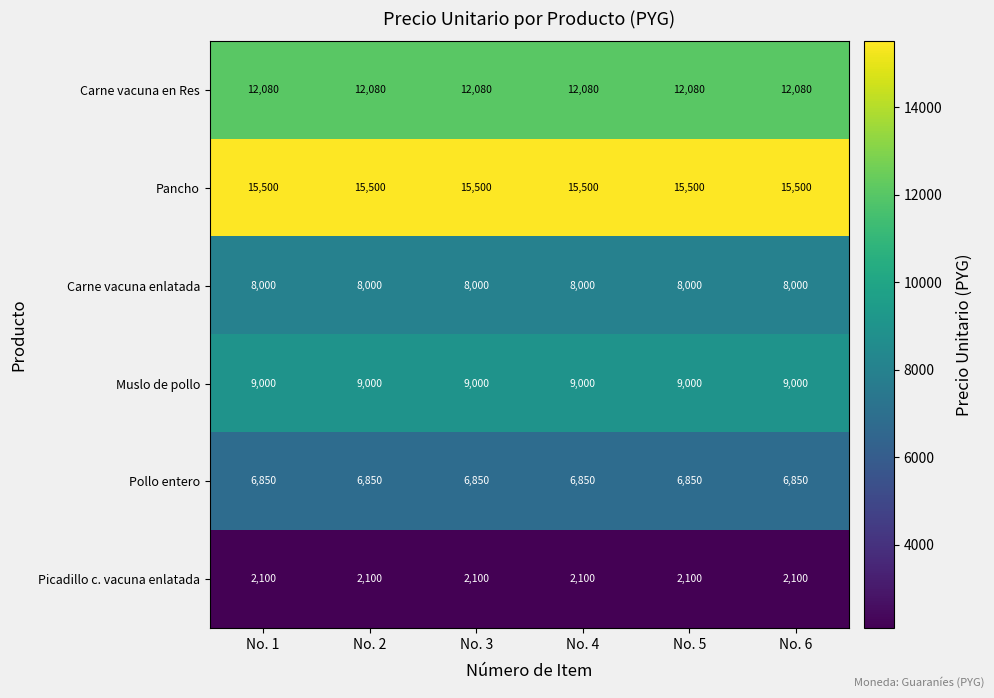

What is the minimum value shown in the chart?

2100